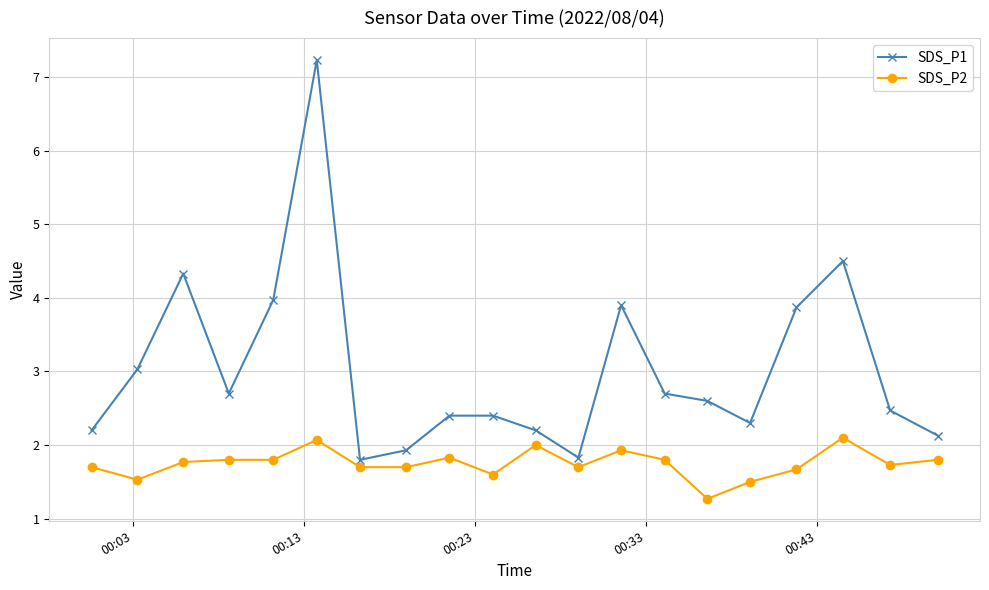

True or false: SDS_P2 has more than 0 interior local peaks.

True